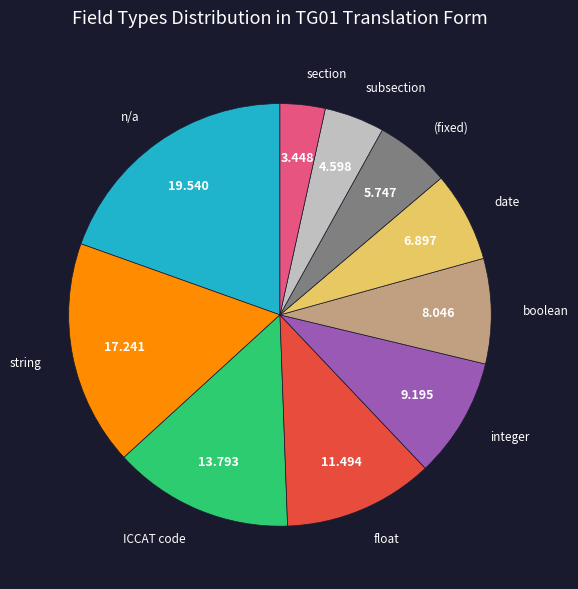

Is there any slice that represents more than half of the pie?

No